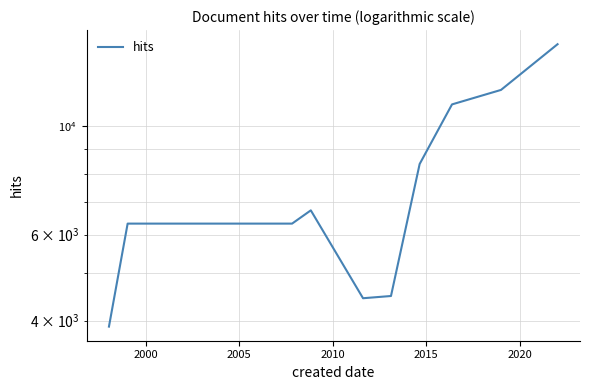

What is the difference between the second highest and second lowest values?

7432